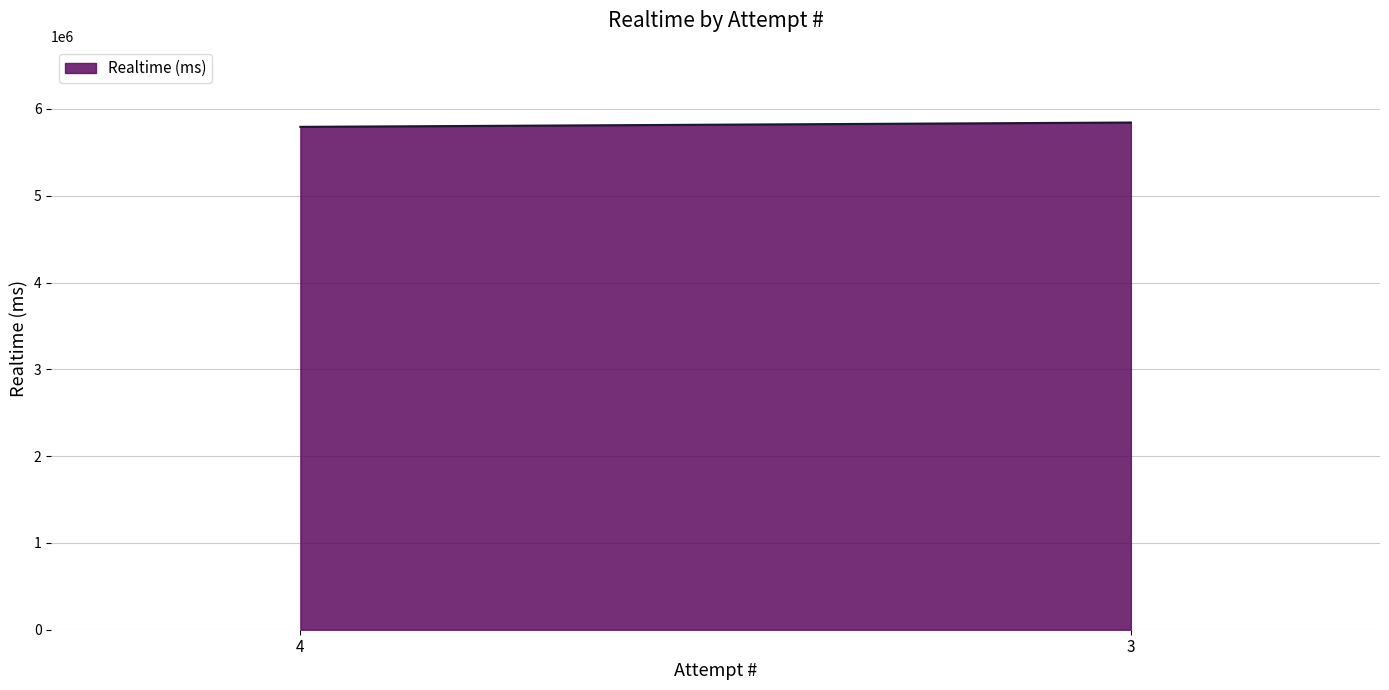

How many lines are shown in the chart?

1